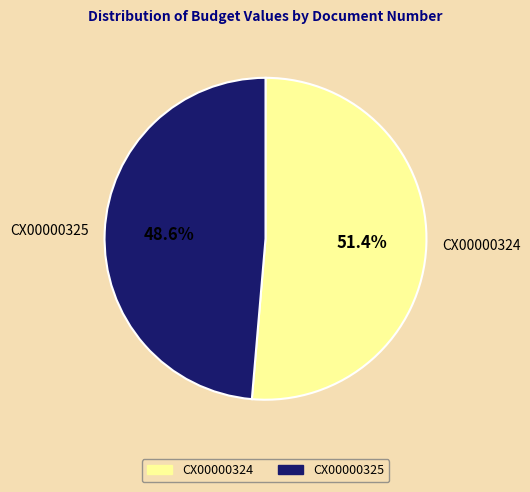

True or false: CX00000325 accounts for 61% of the total.

False